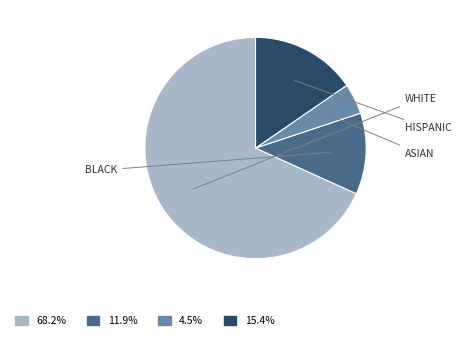

Which category accounts for the majority?

WHITE